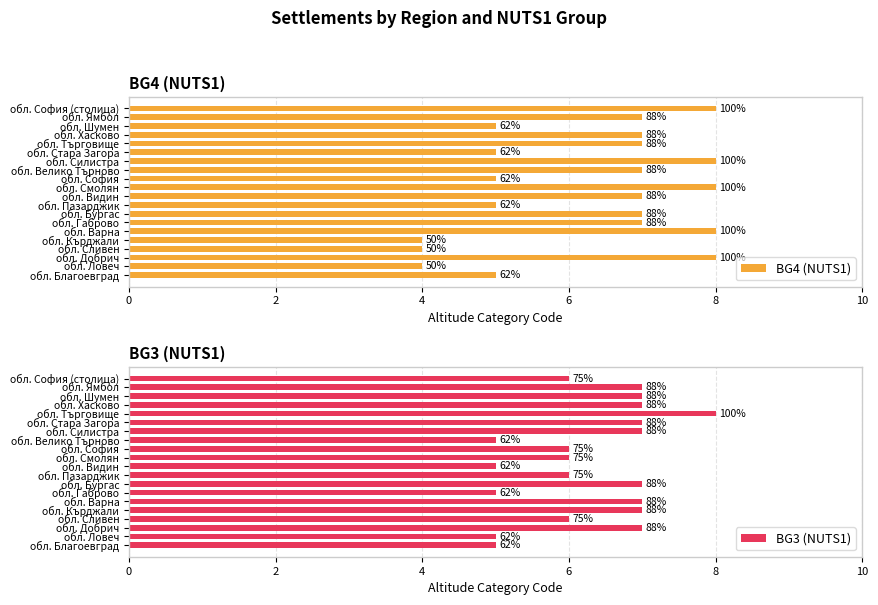

What value does the BG4 (NUTS1) series have at обл. София?

5